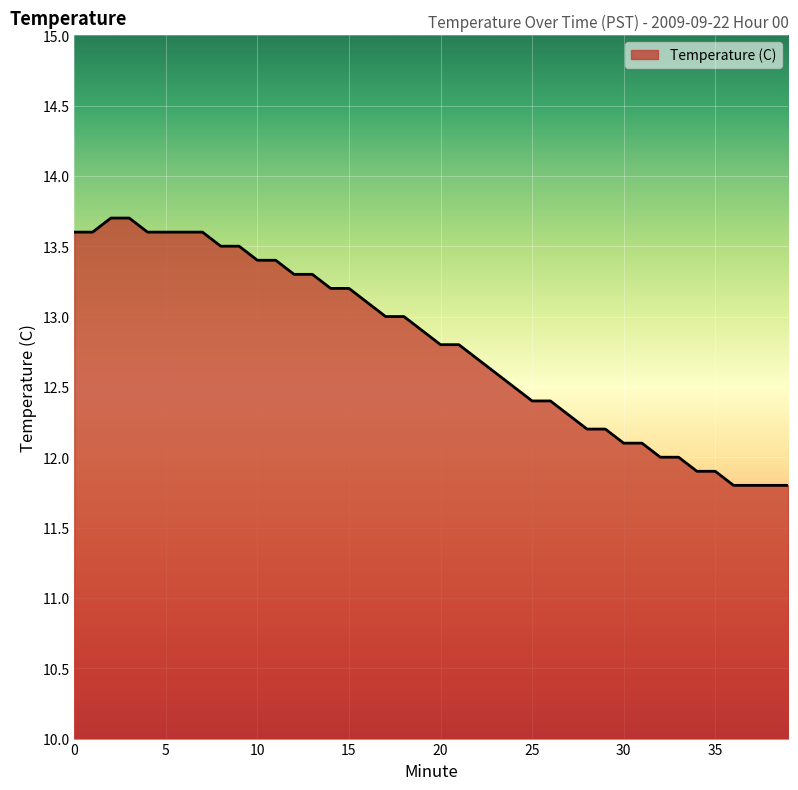

What is the minimum value shown in the chart?

11.8